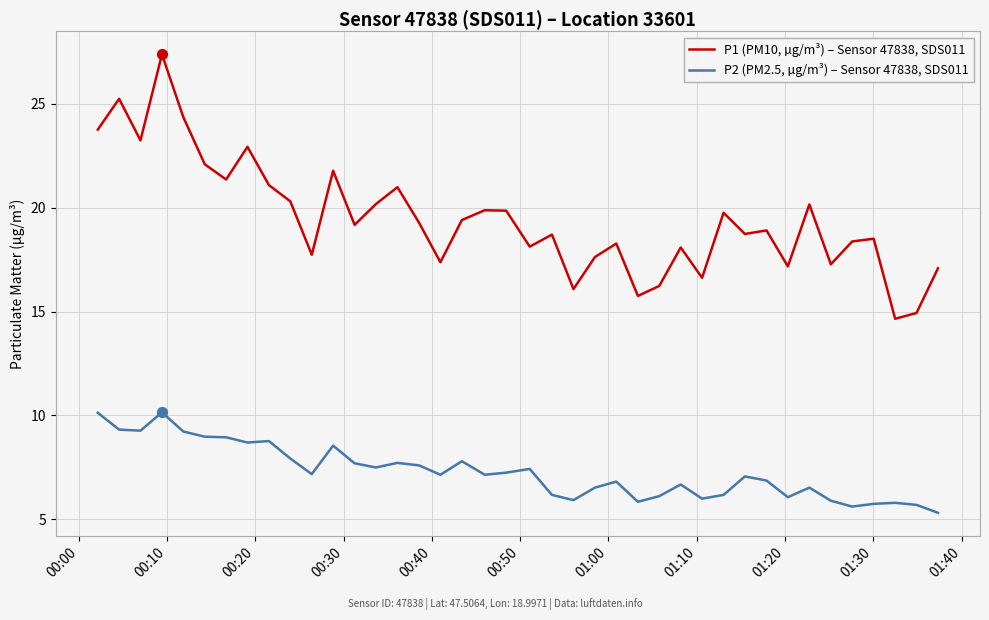

Which series has the largest total across all categories?

P1 (PM10, µg/m³) – Sensor 47838, SDS011